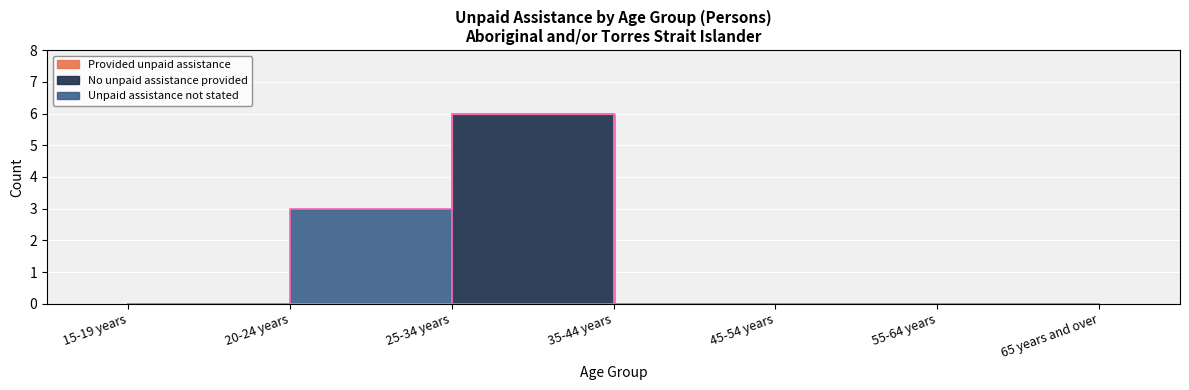

What is the difference between the No unpaid assistance provided values at 35-44 years and 25-34 years?

6